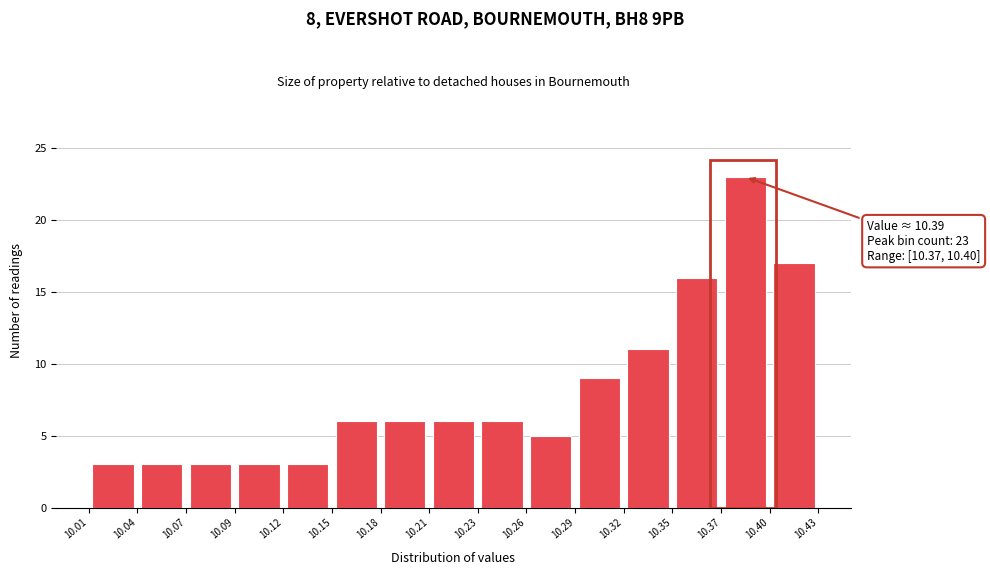

Over which range of the x-axis is the bar tallest?

10.37 to 10.40